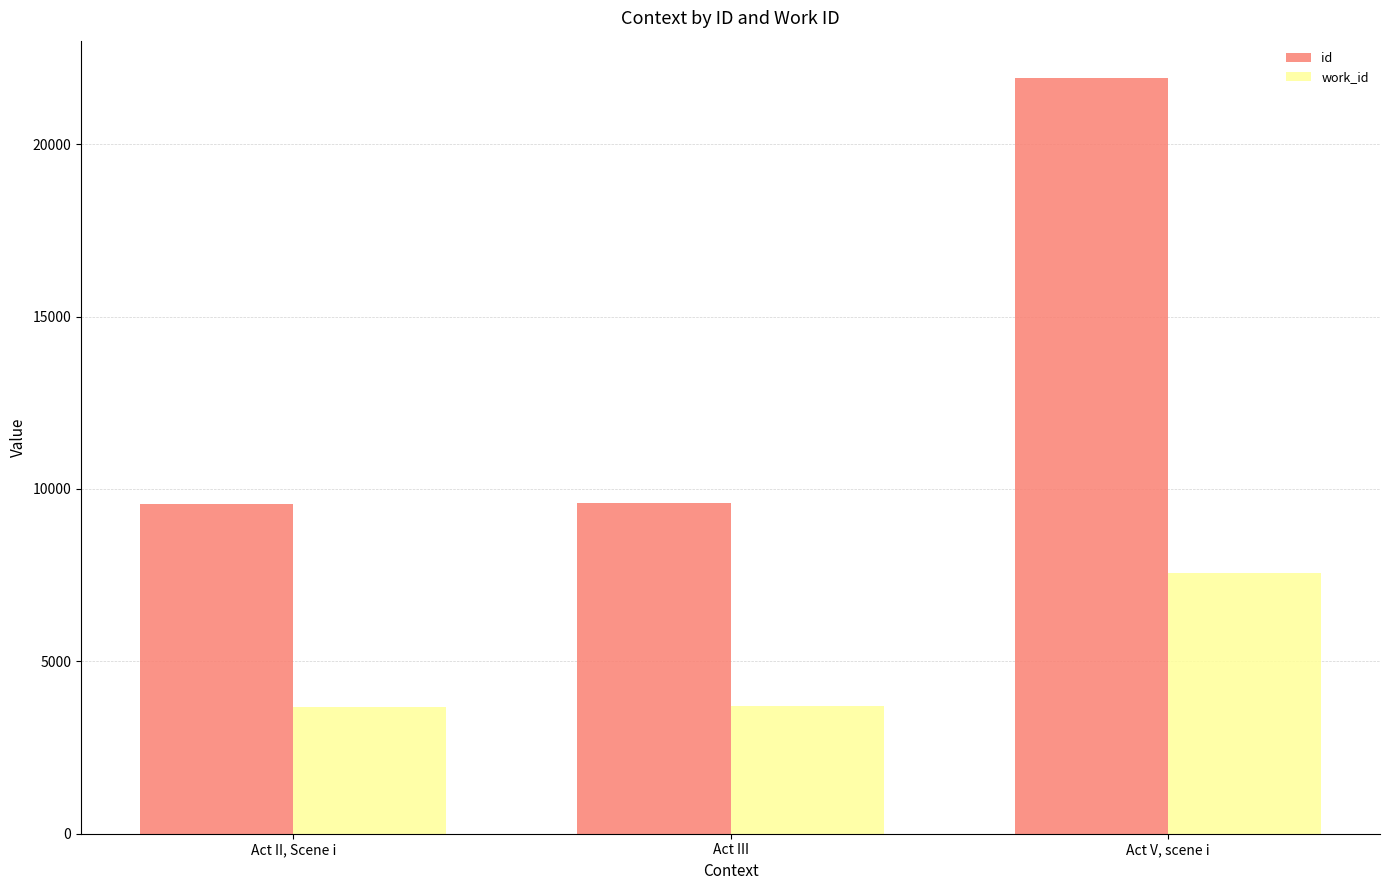

What is the maximum value for work_id?

7551